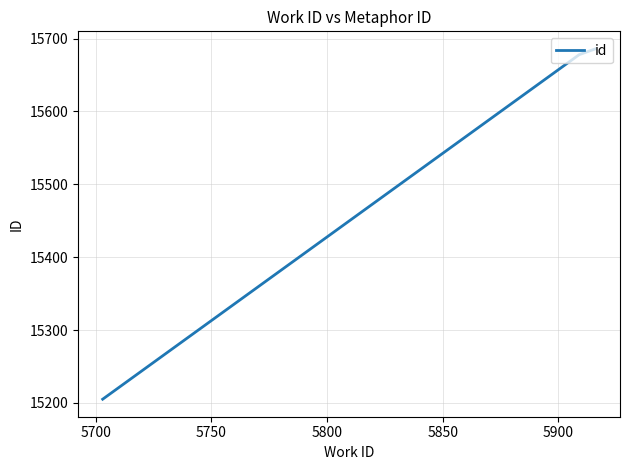

What is the maximum value shown in the chart?

15686